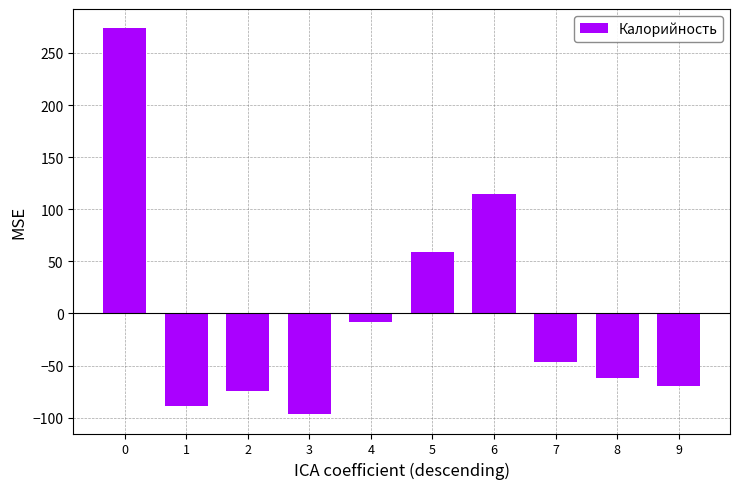

Reading left to right, list all the values displayed in this chart.

0=273.6	1=-88.7	2=-74.9	3=-96.7	4=-8.6	5=59.4	6=114.6	7=-46.9	8=-62.2	9=-69.7